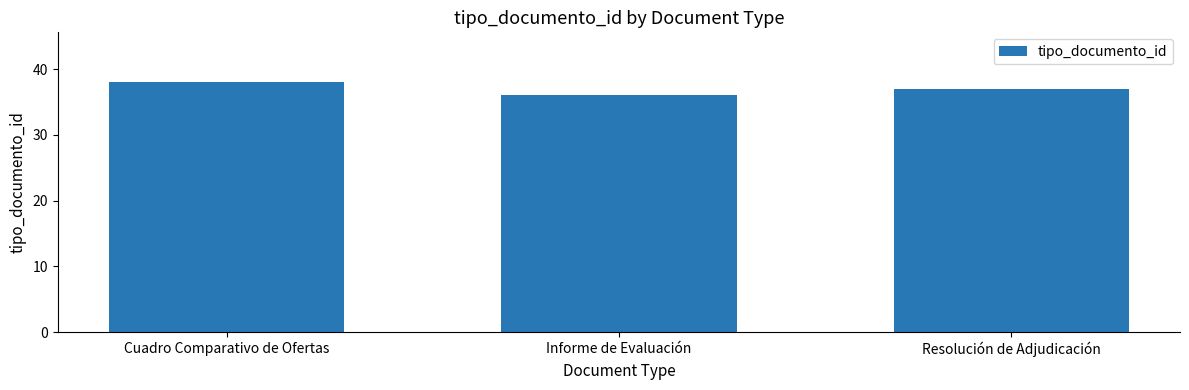

Reading left to right, list all the values displayed in this chart.

Cuadro Comparativo de Ofertas=38	Informe de Evaluación=36	Resolución de Adjudicación=37